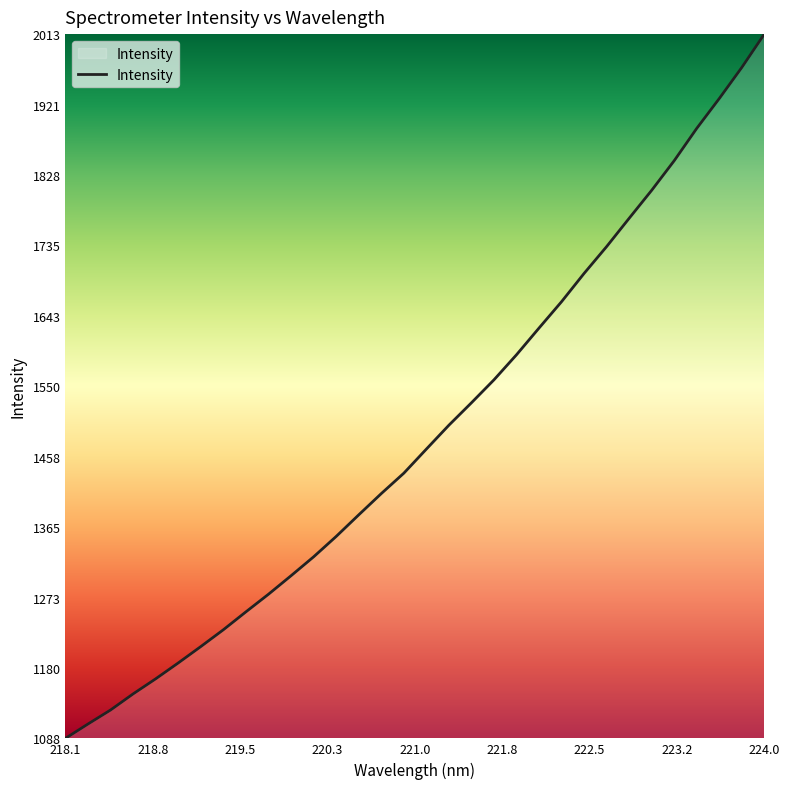

Count the number of data series in this chart.

1